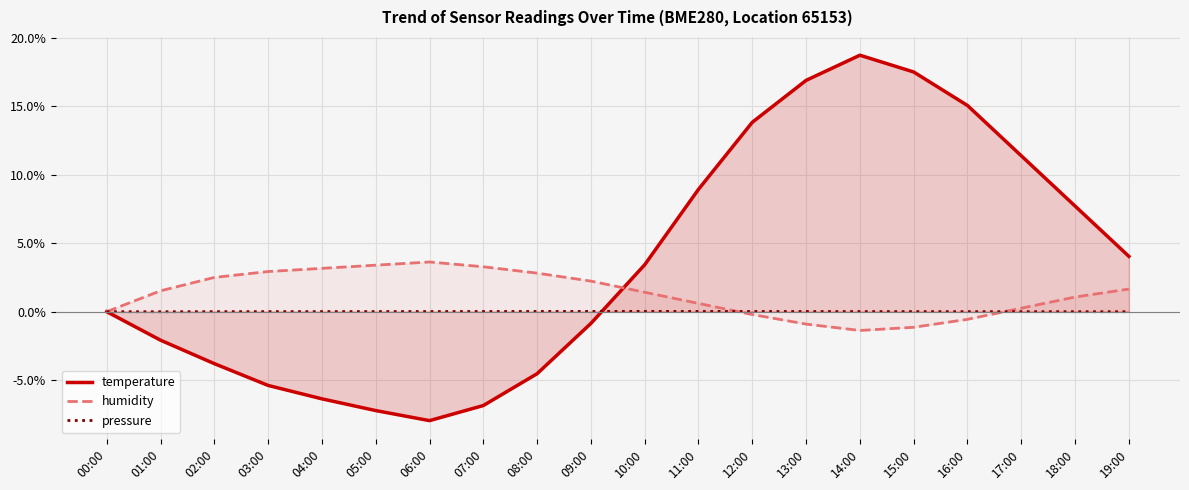

Which series ends up on top after the final intersection of pressure and humidity?

humidity